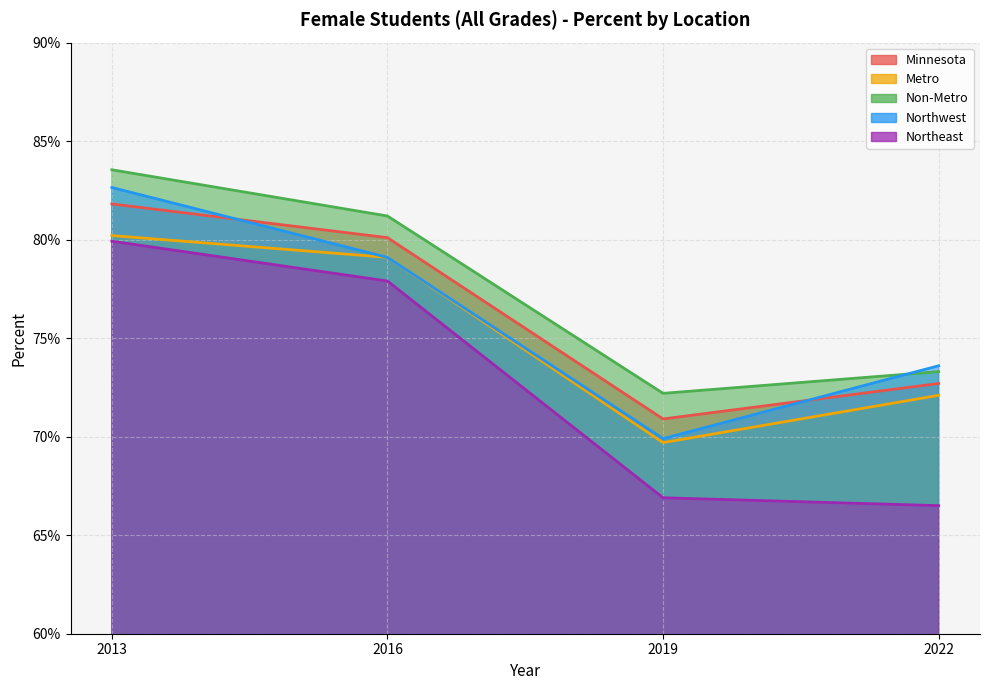

Reading left to right, transcribe all the data shown in this chart.

Minnesota: 0.8	0.8	0.7	0.7
Metro: 0.8	0.8	0.7	0.7
Non-Metro: 0.8	0.8	0.7	0.7
Northwest: 0.8	0.8	0.7	0.7
Northeast: 0.8	0.8	0.7	0.7